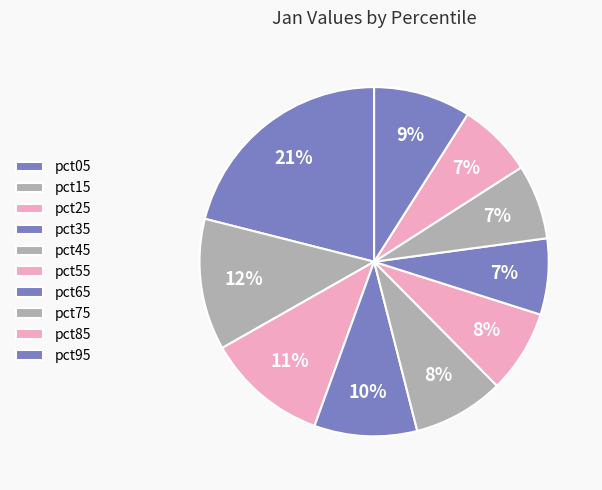

Combined, what portion of the pie is pct45 and pct05?

29.5%